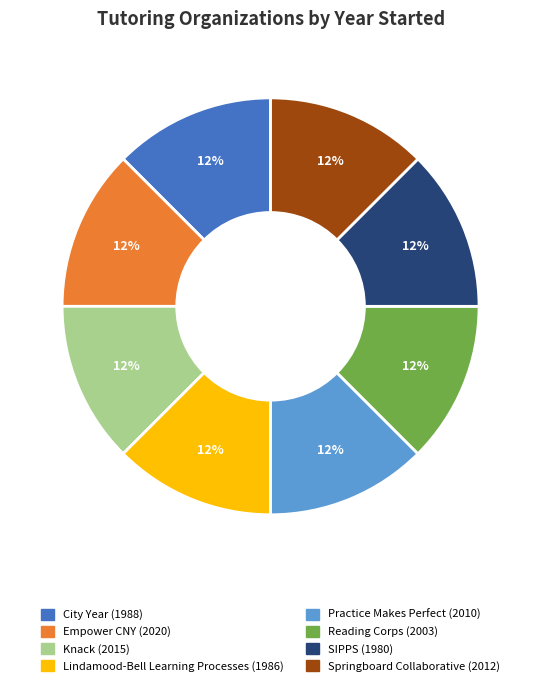

The Reading Corps slice represents 1% of the pie. True or false?

False